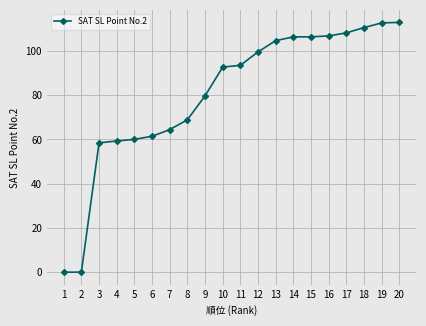

How many series are shown in this chart?

1